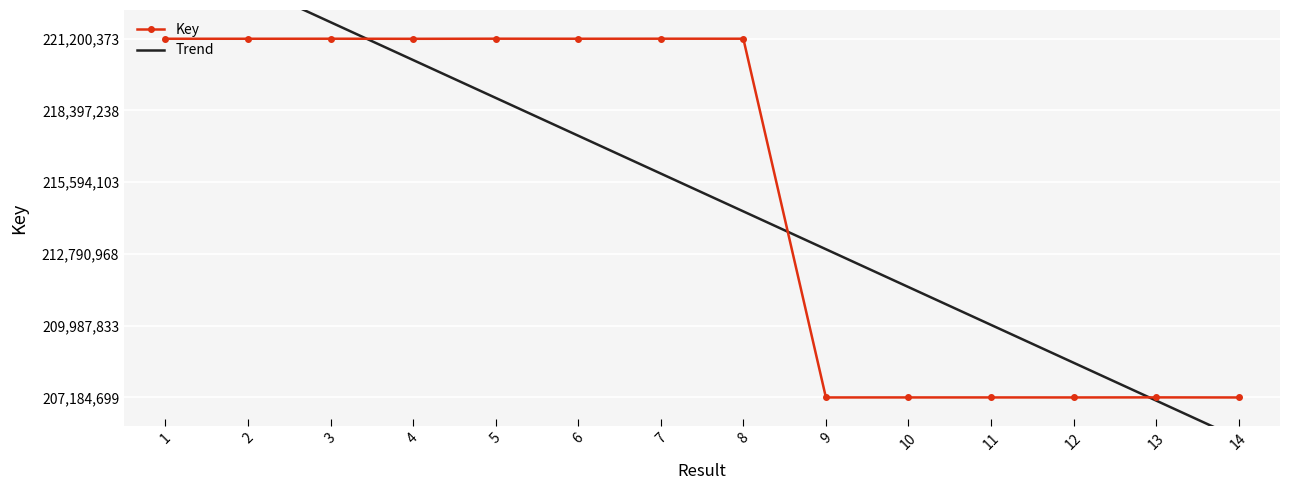

How many interior local valleys does the Key series have?

4